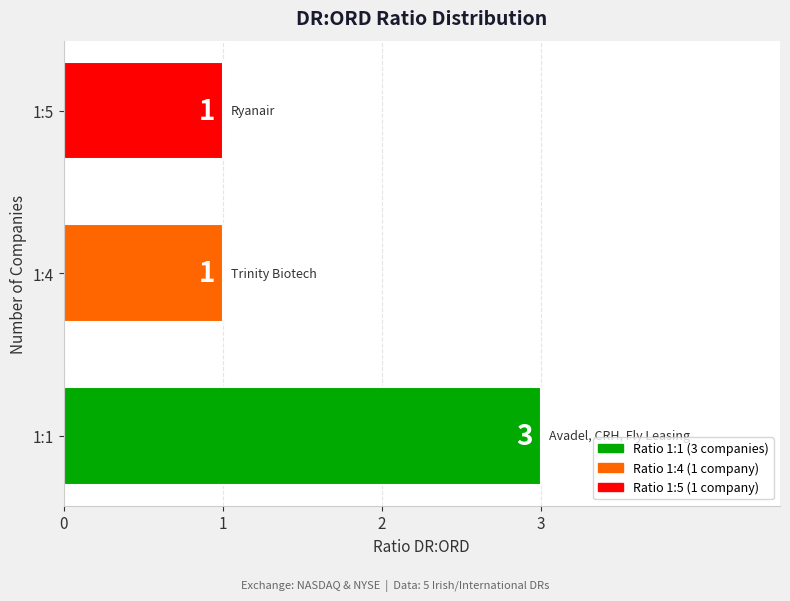

What is the maximum value shown in the chart?

3